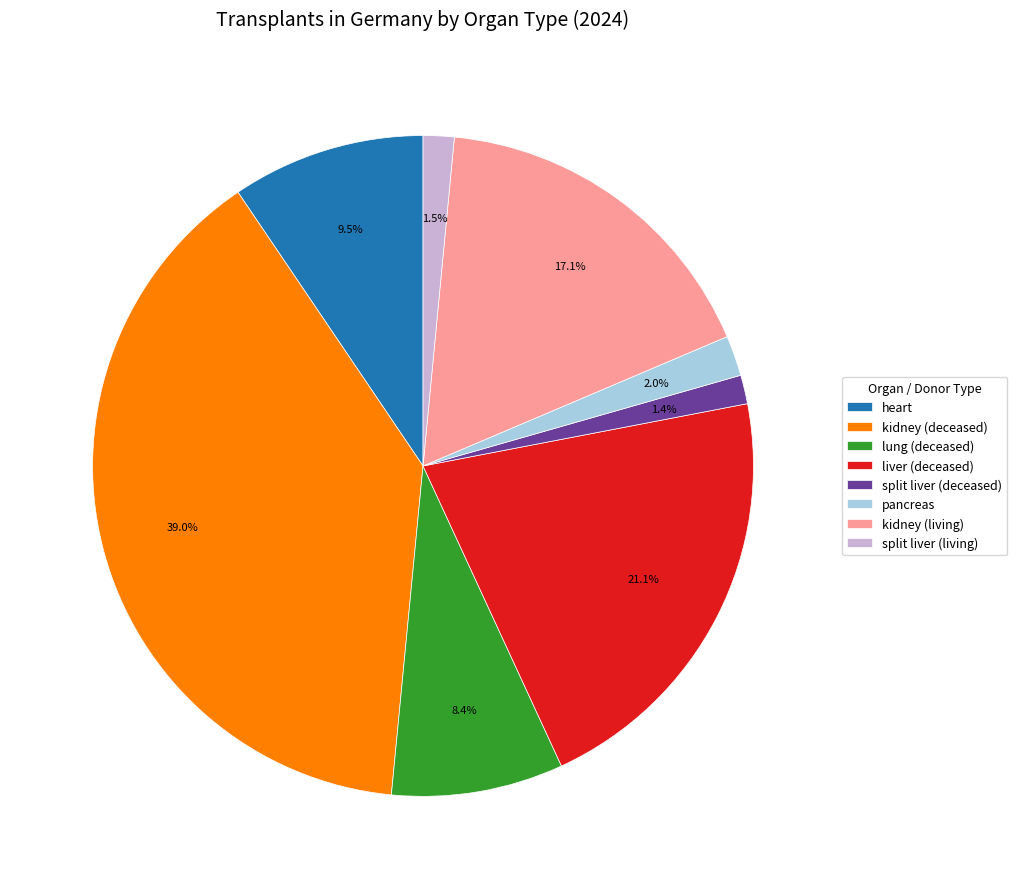

To the nearest percent, what portion does pancreas represent?

2%